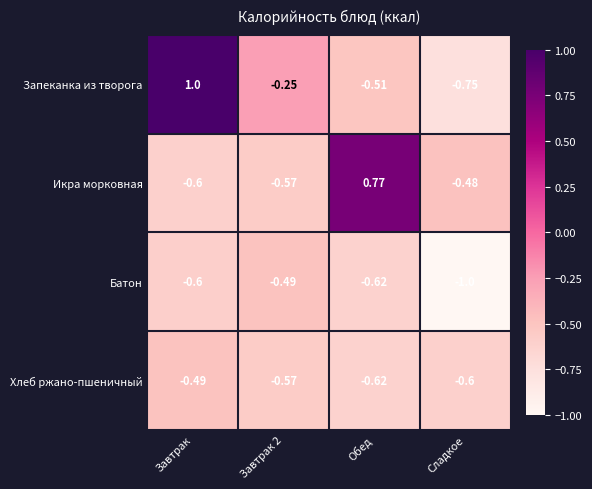

At which category does the chart reach its minimum across all series?

Сладкое